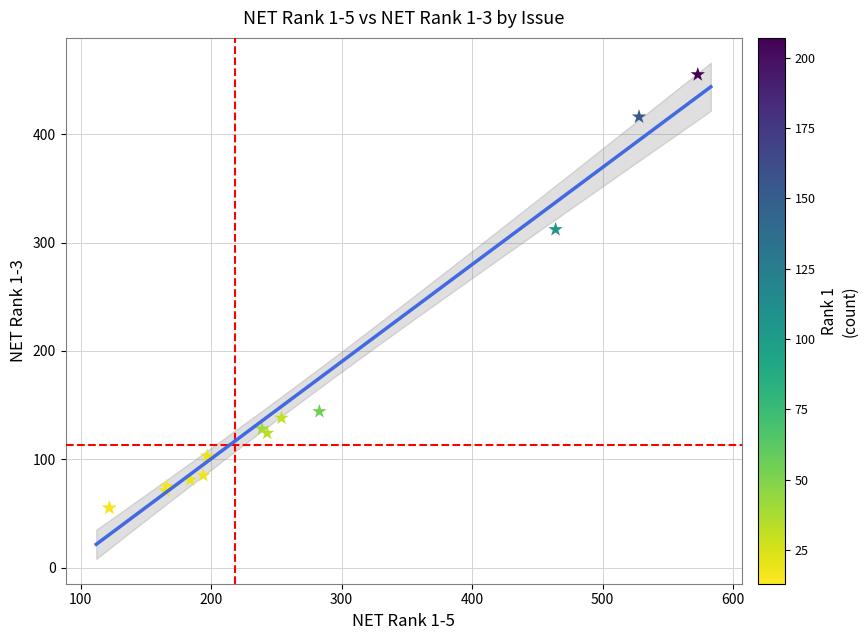

What Y value in the scatter plot is closest to 255?

312